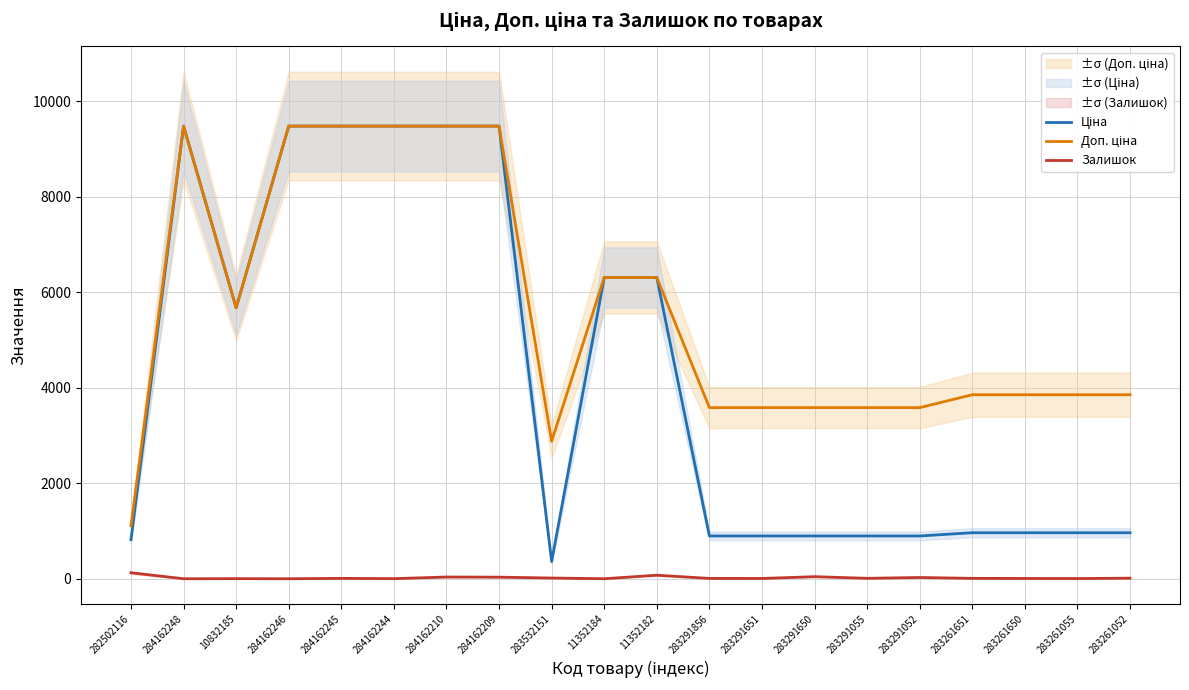

True or false: Ціна and Залишок cross at least once.

False